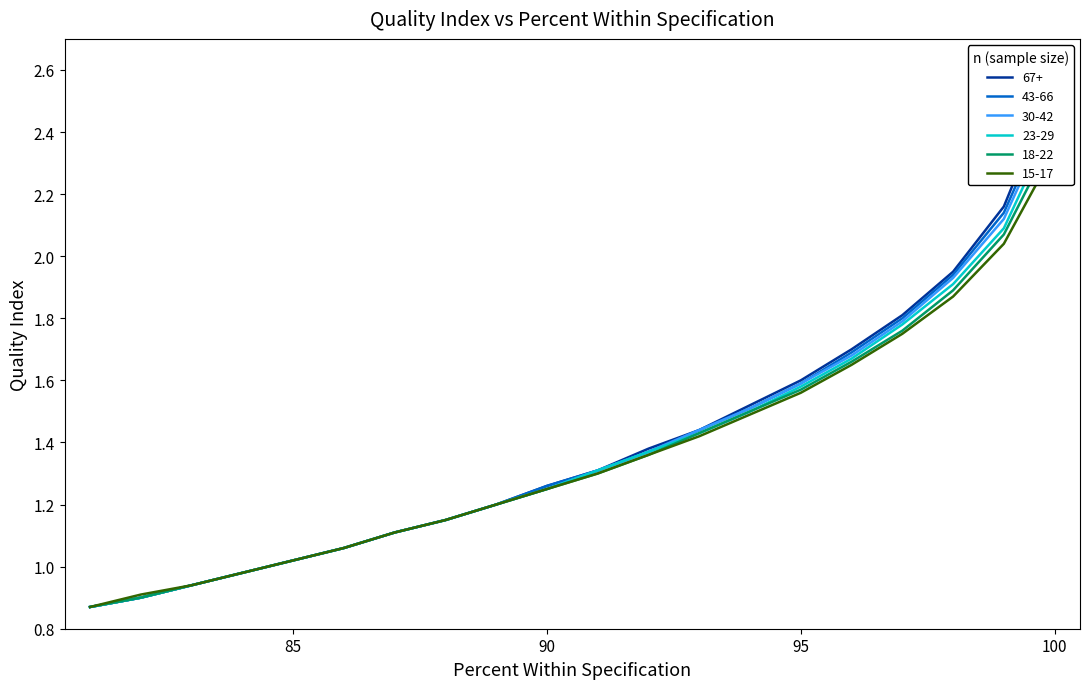

Which series has the largest total across all categories?

67+